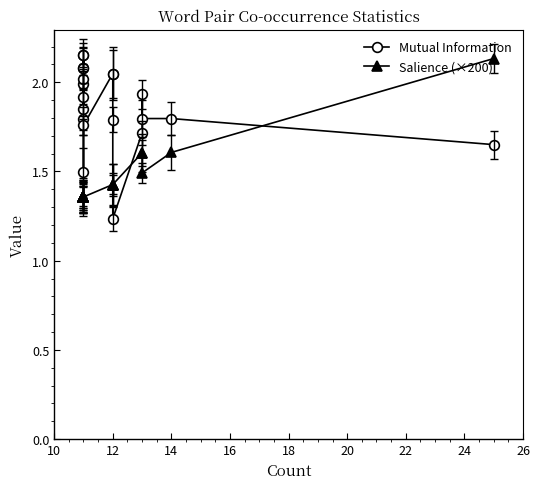

Does the chart have visible grid lines?

No